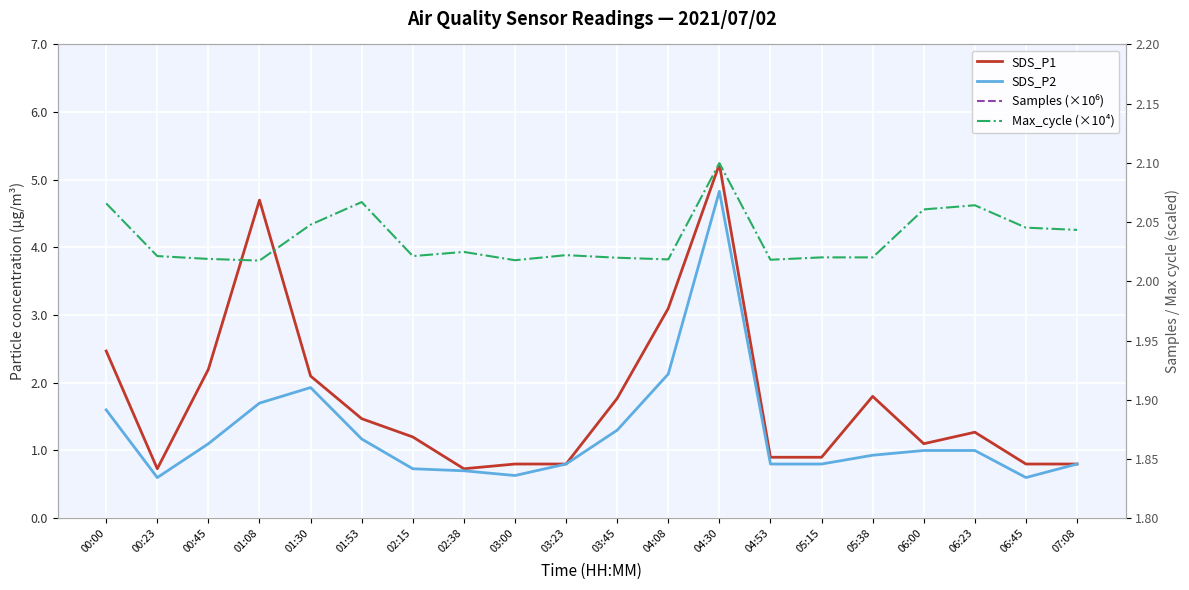

List the labels in order of Samples (×10⁶) value, smallest first.

05:38, 05:15, 06:45, 06:00, 01:30, 00:23, 02:15, 02:38, 03:00, 07:08, 01:08, 03:23, 06:23, 03:45, 00:00, 04:30, 01:53, 04:08, 00:45, 04:53